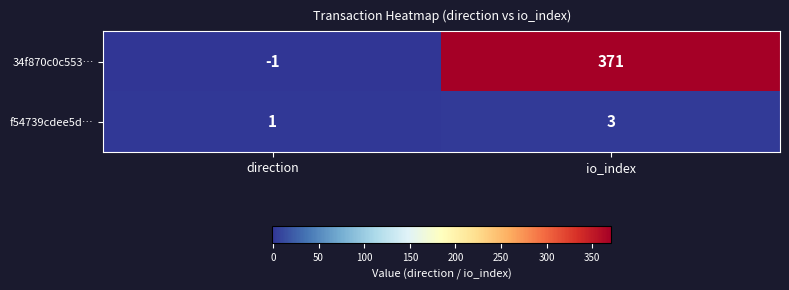

What is the highest value of the 34f870c0c553… series?

371